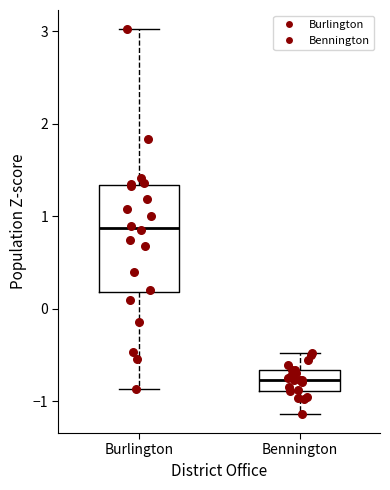

Which box is the tallest, from its lower edge to its upper edge?

Burlington